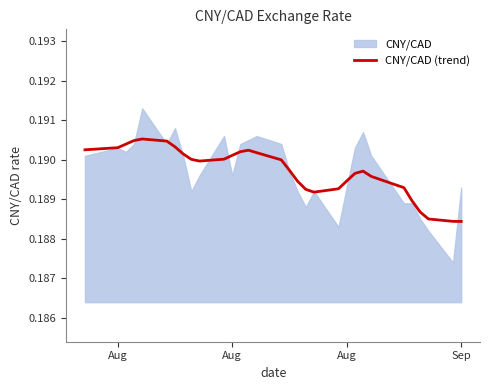

How many interior local peaks (higher than both neighbors) does the data have?

3